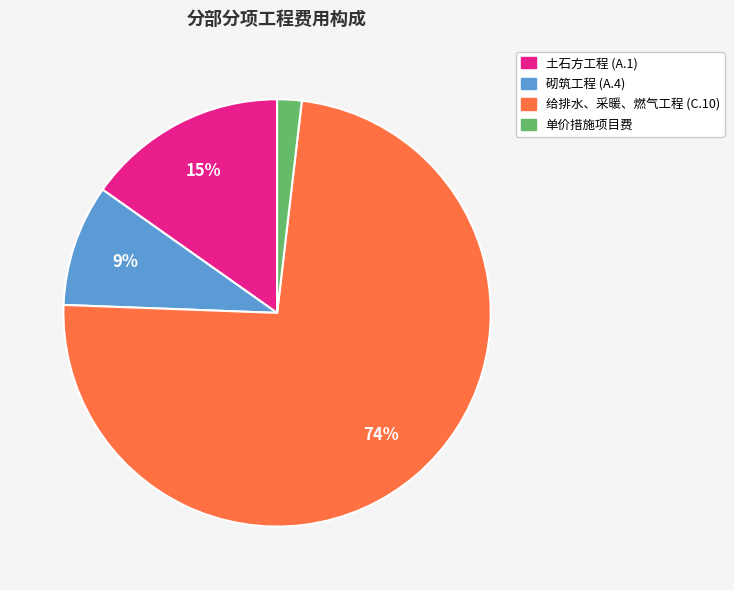

Is it true that 砌筑工程 (A.4) is 2% of the pie?

False